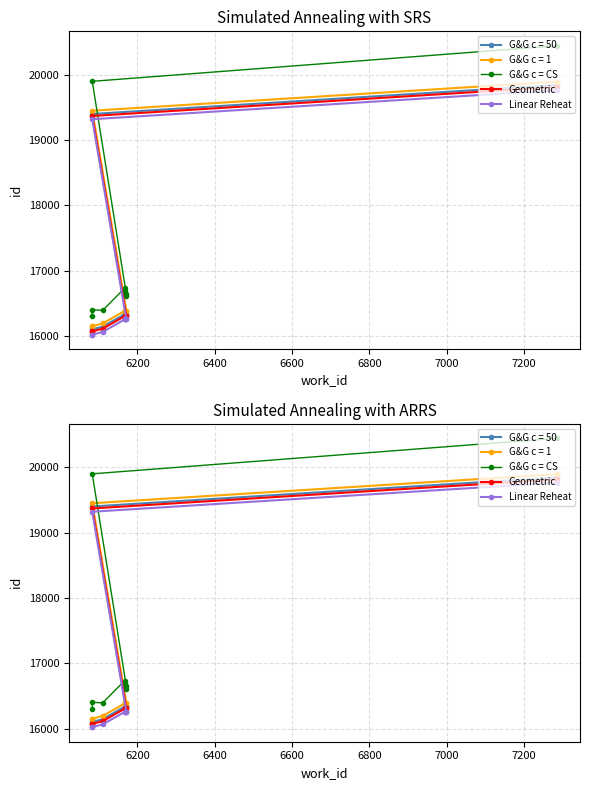

How many values in the Geometric series exceed 16307?

4